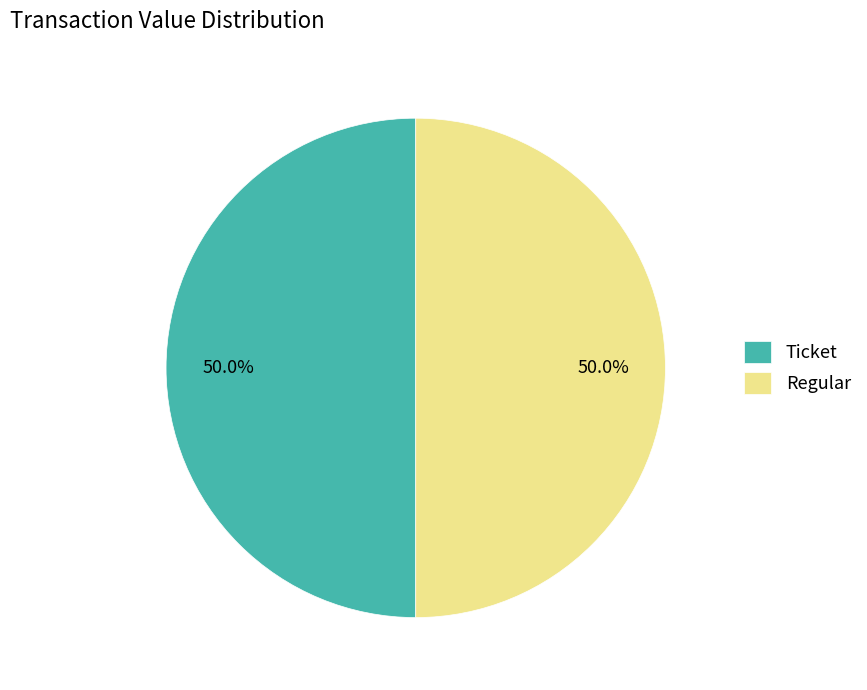

What percentage do Ticket and Regular together represent?

100.0%